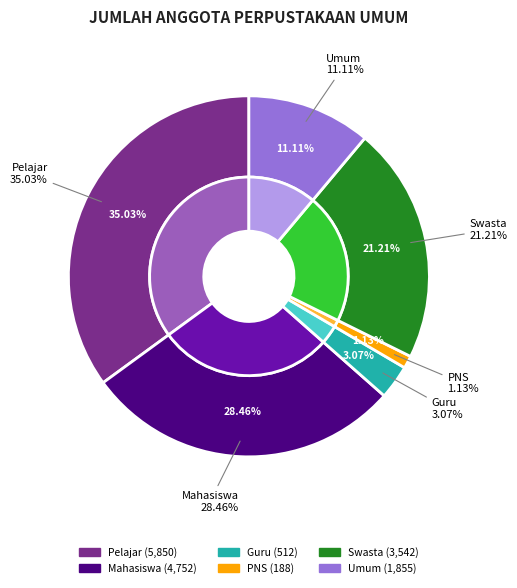

To the nearest percent, what is the difference between the Swasta and Guru slice percentages?

18%